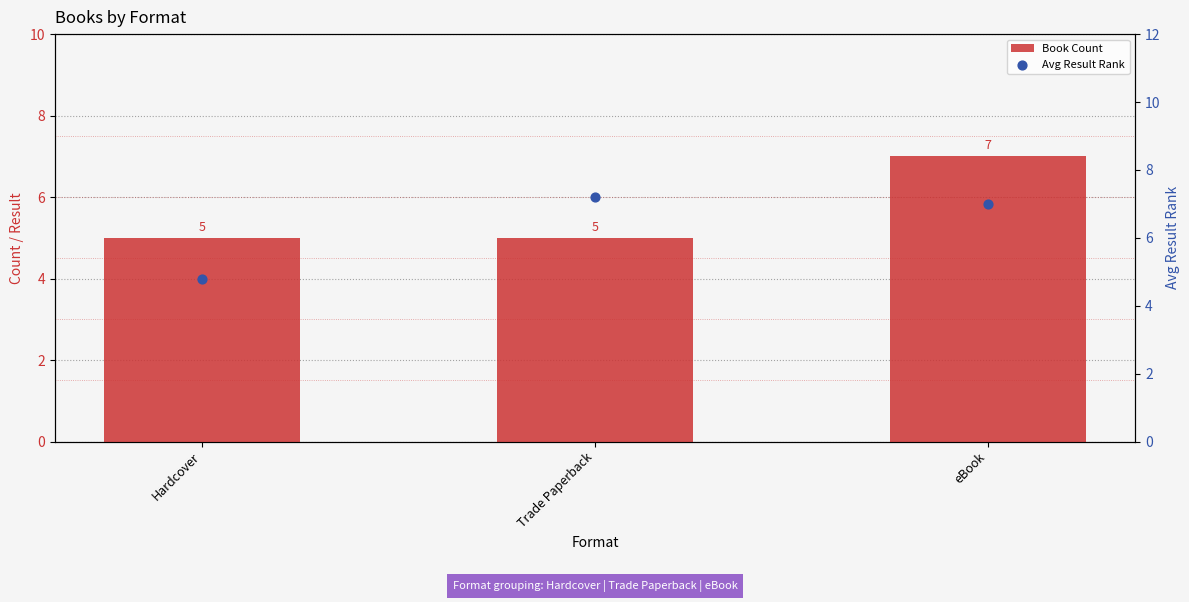

What is the total value across all series at eBook?

14.0